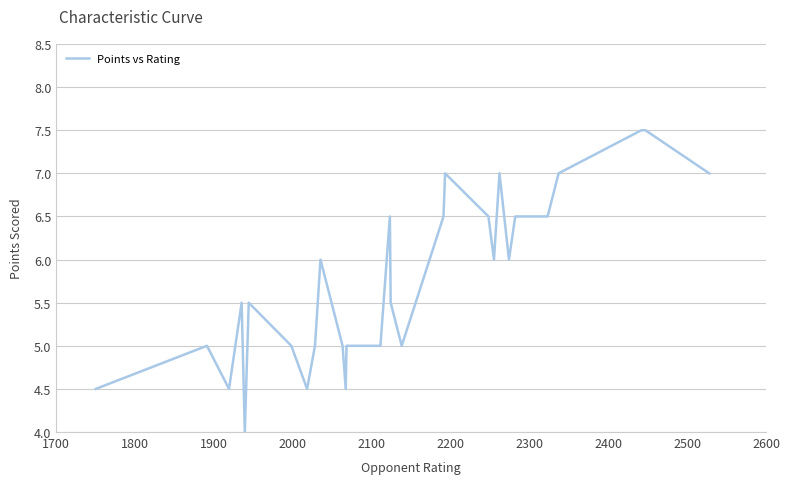

Reading left to right, what are all the values shown in this chart?

4.5	5.0	4.5	5.5	4.0	5.5	5.0	4.5	5.0	6.0	5.0	4.5	5.0	5.0	5.0	5.0	6.5	5.5	5.0	6.5	7.0	6.5	6.5	6.0	7.0	6.0	6.5	6.5	6.5	7.0	7.5	7.5	7.5	7.0	7.0